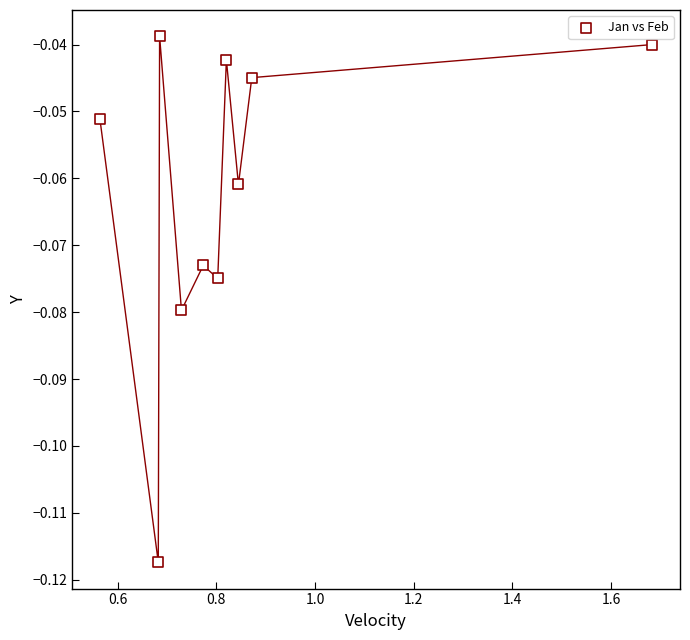

What is the range of X values (max minus min)?

1.1